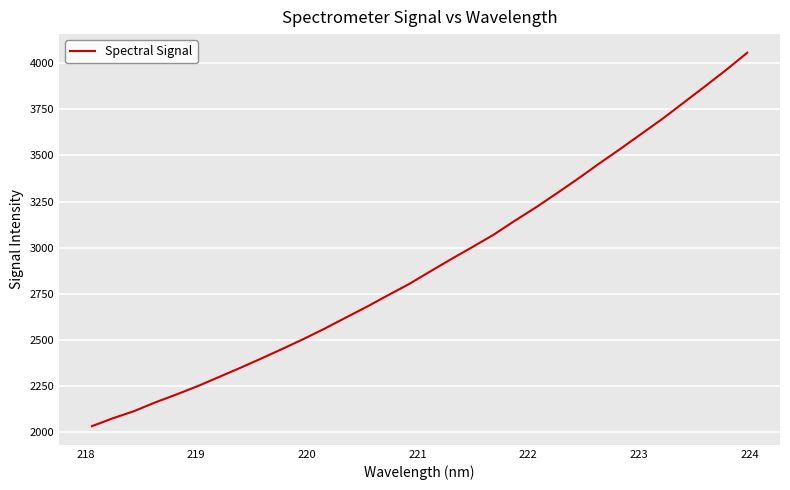

What is the minimum value shown in the chart?

2033.5